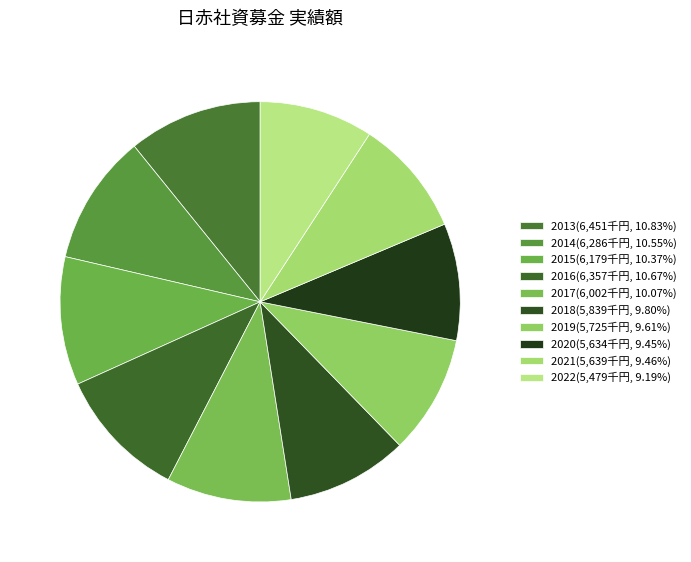

What portion of the pie excludes 2015?

89.6%